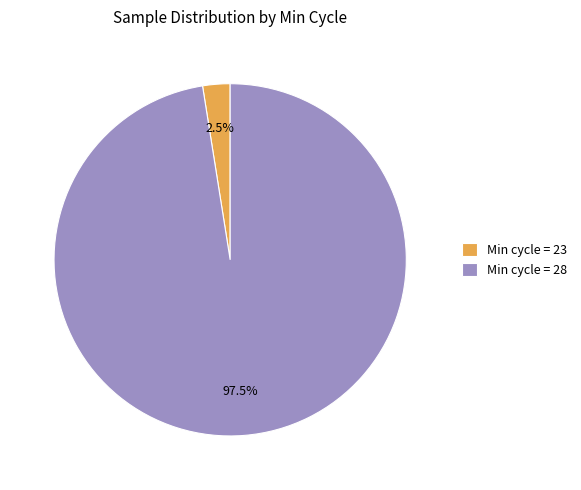

Which has a higher value, Min cycle = 28 or Min cycle = 23?

Min cycle = 28